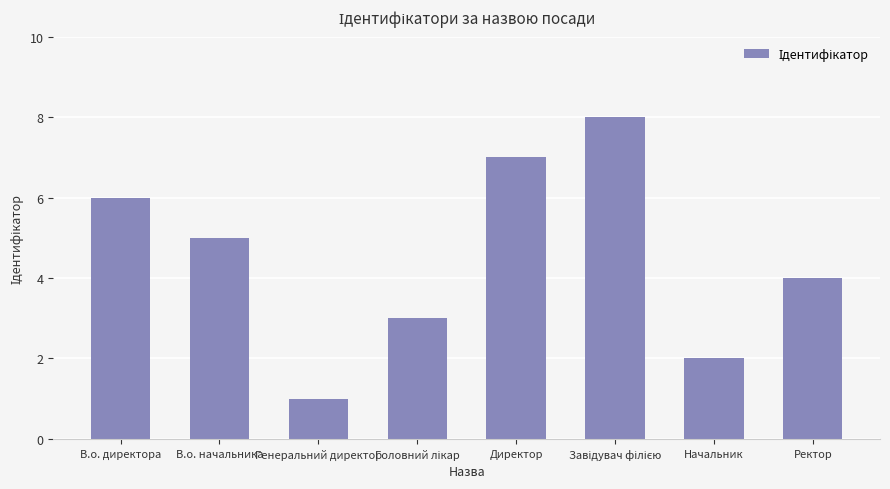

What is the smallest value displayed?

1